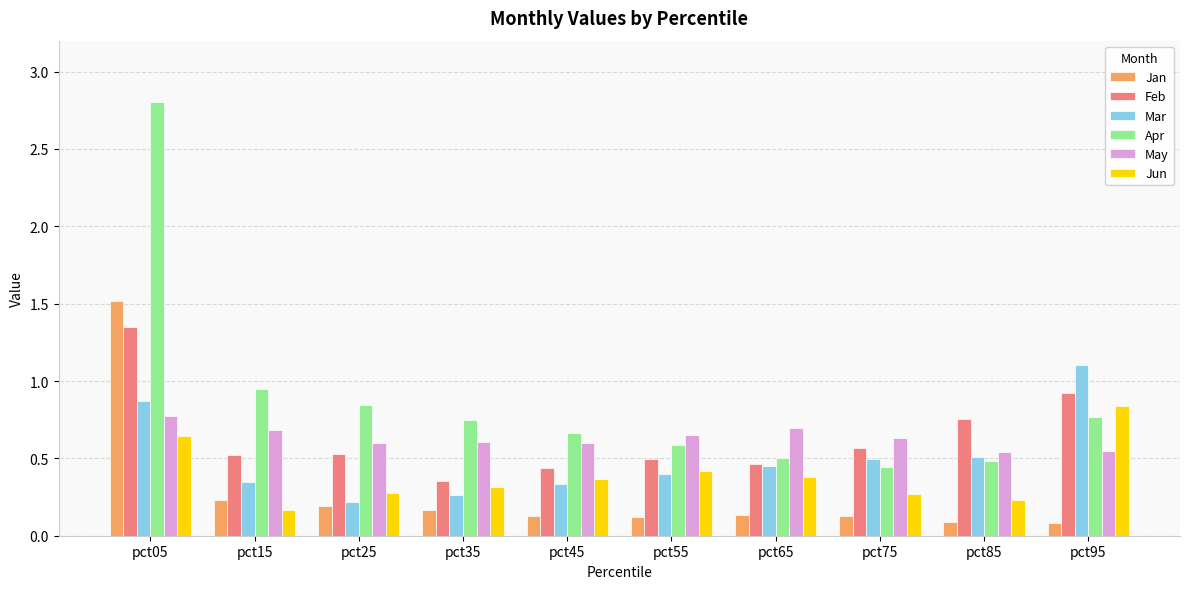

What is the sum of all Feb values?

6.4